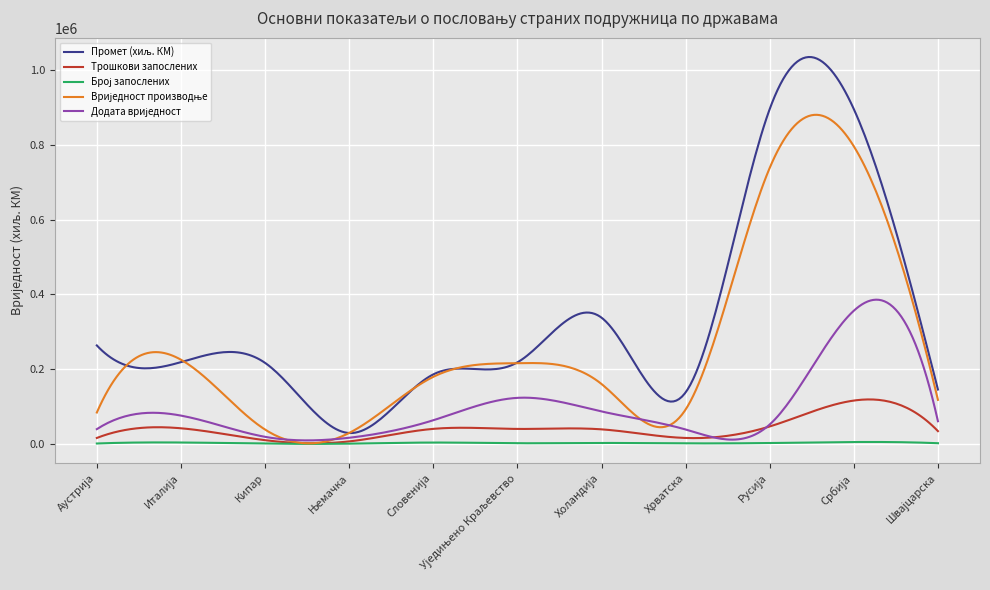

What is the maximum value shown in the chart?

1035662.8